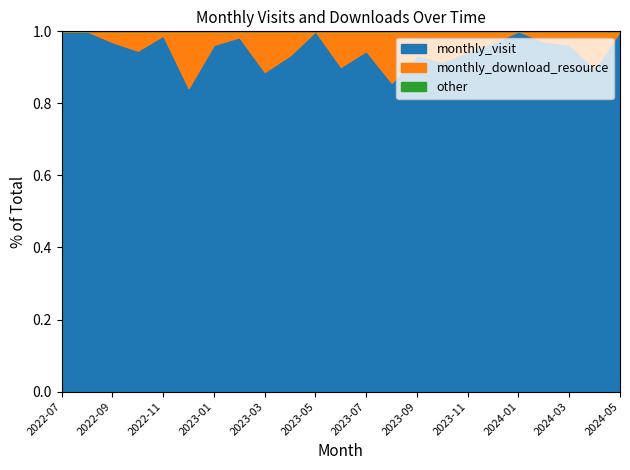

What is the label of the 6th point from the left?

2022-12